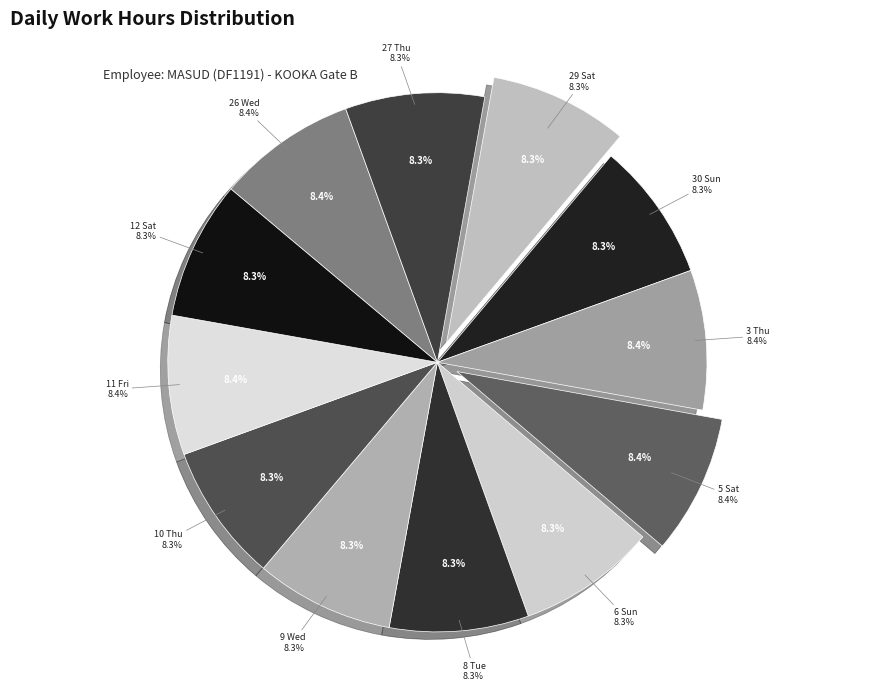

Is 12 Sat the majority of the pie?

No